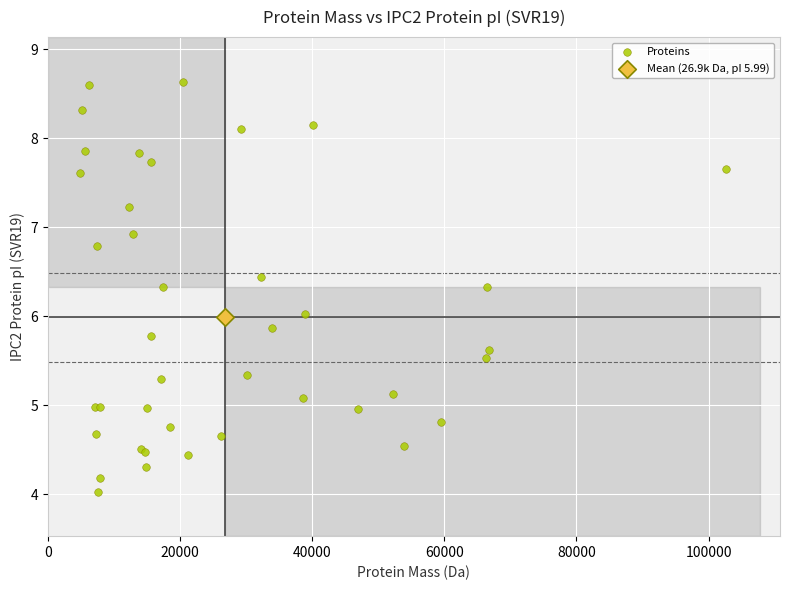

What are all the series names shown in the legend?

Proteins, Mean (26.9k Da, pI 5.99)